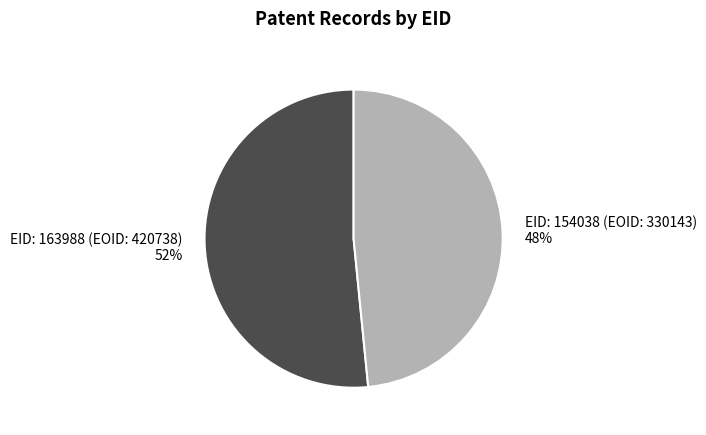

Between EID: 163988 (EOID: 420738) and EID: 154038 (EOID: 330143), which is larger?

EID: 163988 (EOID: 420738)